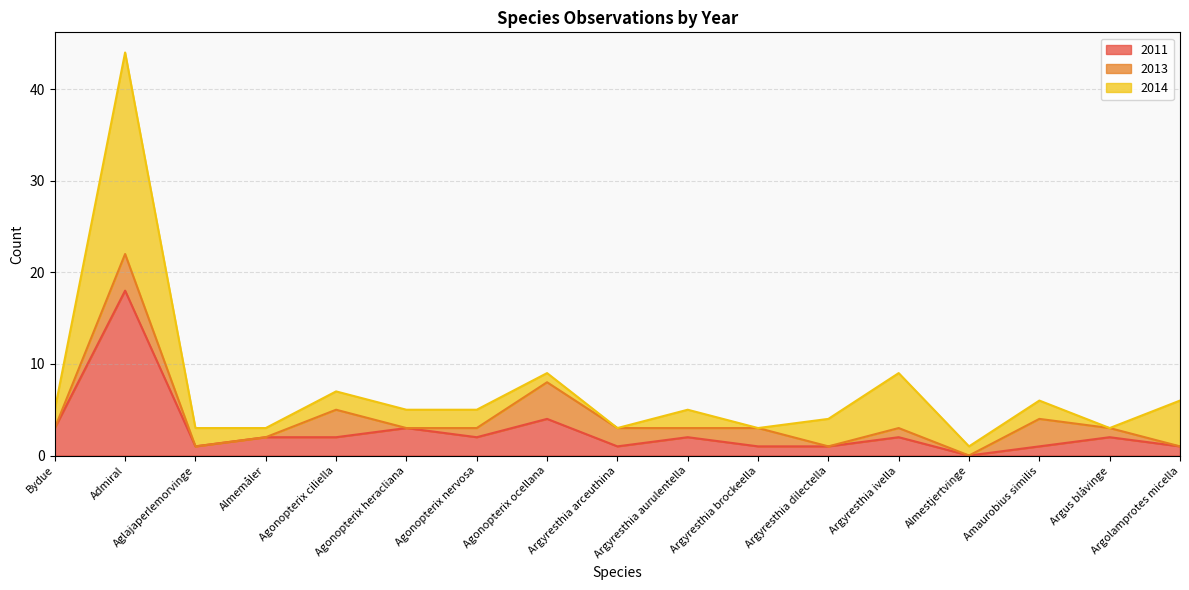

What is the highest value of the 2011 series?

18